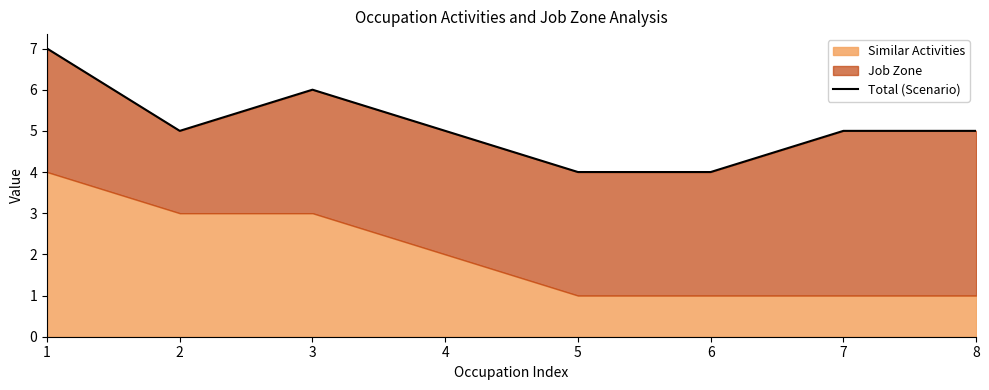

Between 1 and 4, which is larger?

1